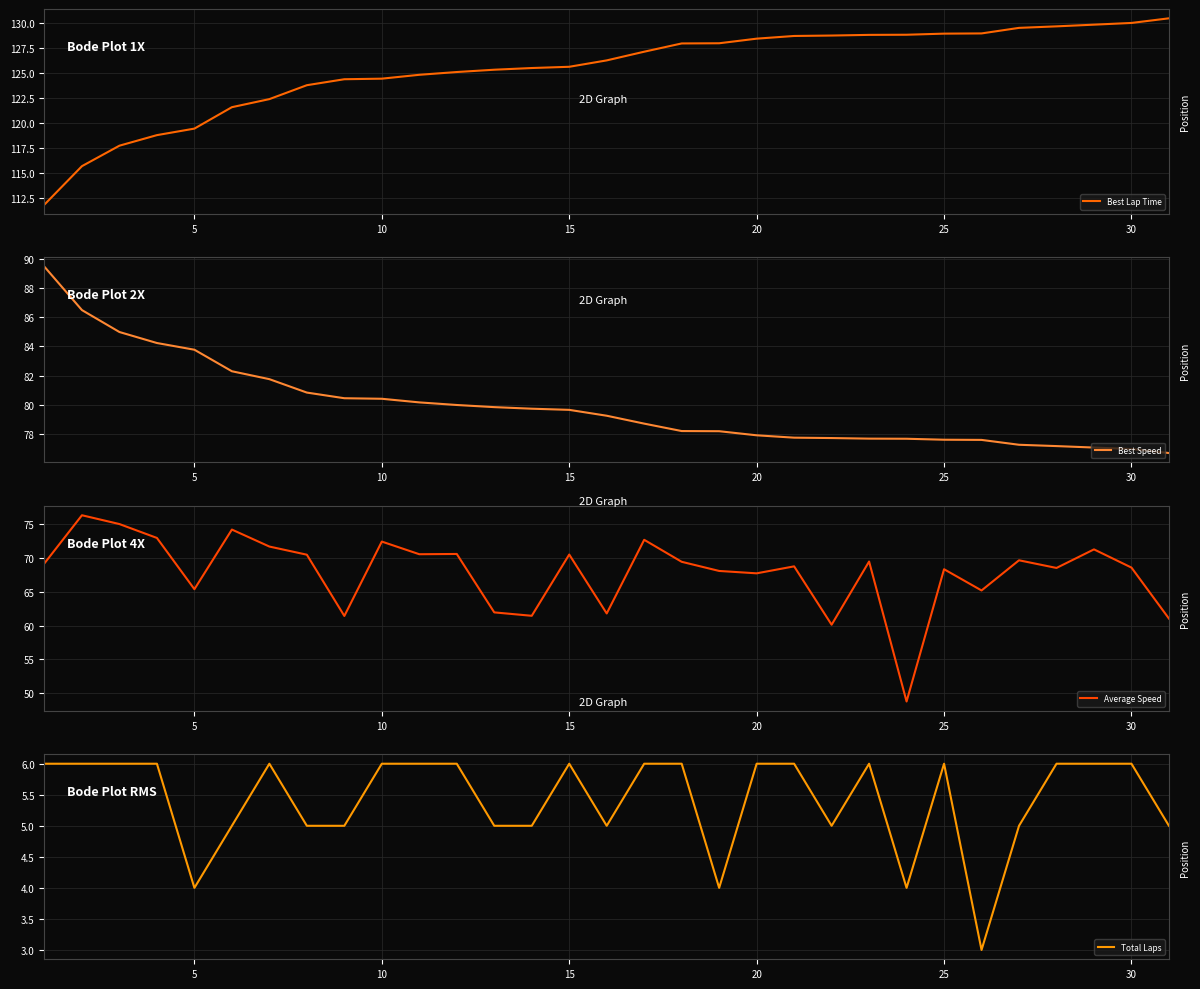

What are all the series names shown in the legend?

Best Lap Time, Best Speed, Average Speed, Total Laps